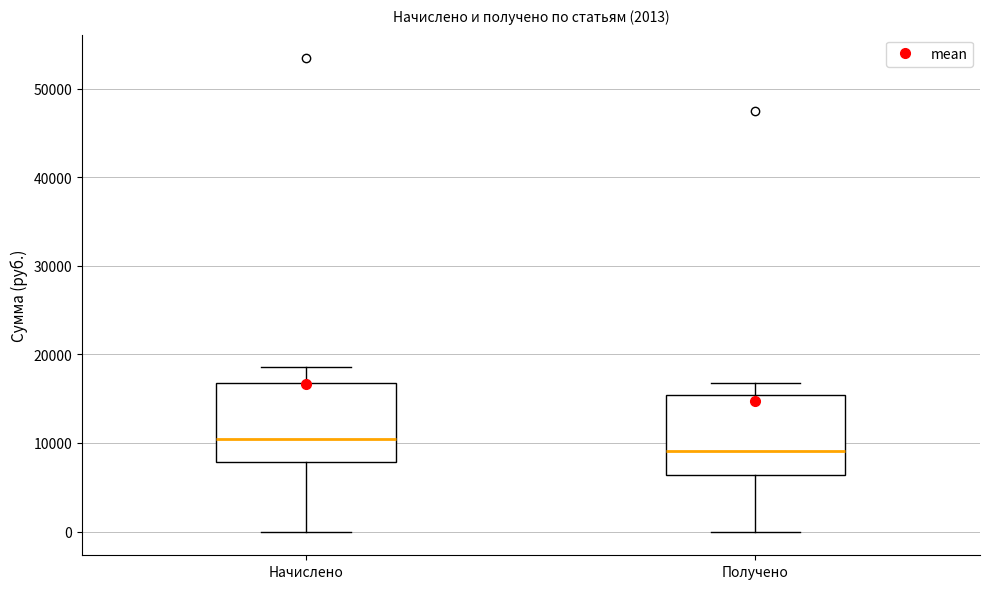

Reading left to right, read every box against the y-axis: the position of its median line, the range the box covers, and the ends of its whiskers. The values are not printed on the chart, so give them approximately, as read against the axis.

Начислено: median 10000, box 8000 to 17000, whiskers 0 to 19000
Получено: median 9000, box 6000 to 15000, whiskers 0 to 17000